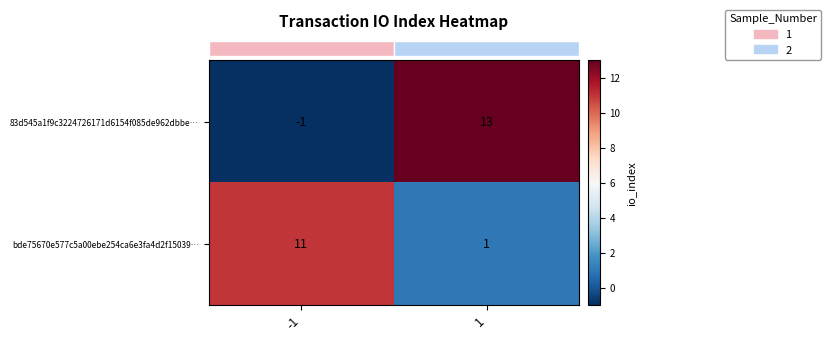

How many categories are shown in the chart?

2